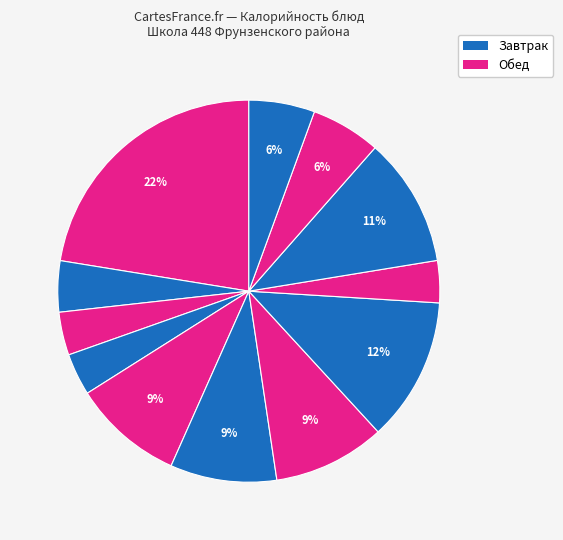

Count the number of slices in the pie.

12